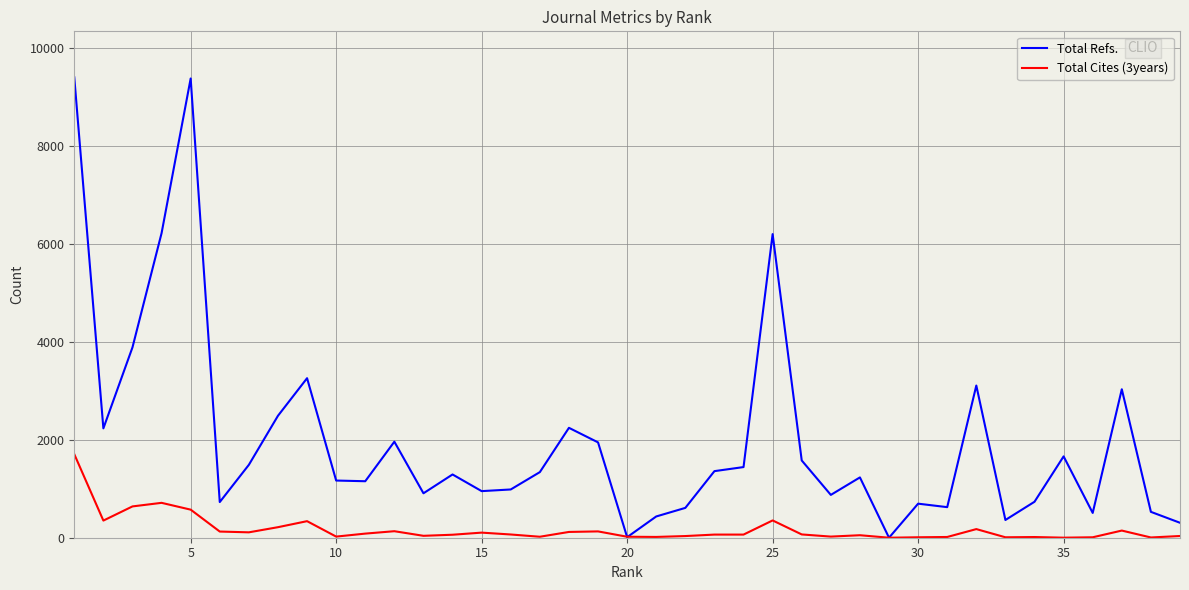

List the series in order of their overall mean, lowest first.

Total Cites (3years), Total Refs.